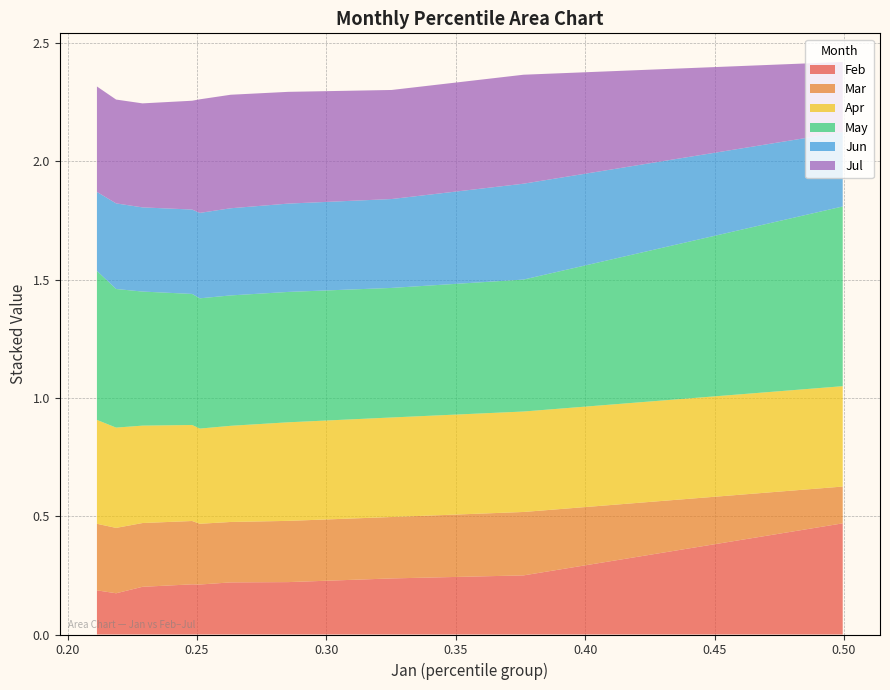

Reading left to right, extract all data points from this chart.

Feb: pct05=0.5	pct15=0.2	pct25=0.2	pct35=0.2	pct45=0.2	pct55=0.2	pct65=0.2	pct75=0.2	pct85=0.2	pct95=0.2
Mar: pct05=0.2	pct15=0.3	pct25=0.3	pct35=0.3	pct45=0.3	pct55=0.3	pct65=0.3	pct75=0.3	pct85=0.3	pct95=0.3
Apr: pct05=0.4	pct15=0.4	pct25=0.4	pct35=0.4	pct45=0.4	pct55=0.4	pct65=0.4	pct75=0.4	pct85=0.4	pct95=0.4
May: pct05=0.8	pct15=0.6	pct25=0.5	pct35=0.6	pct45=0.6	pct55=0.6	pct65=0.6	pct75=0.6	pct85=0.6	pct95=0.6
Jun: pct05=0.3	pct15=0.4	pct25=0.4	pct35=0.4	pct45=0.4	pct55=0.4	pct65=0.4	pct75=0.4	pct85=0.4	pct95=0.3
Jul: pct05=0.3	pct15=0.5	pct25=0.5	pct35=0.5	pct45=0.5	pct55=0.5	pct65=0.5	pct75=0.4	pct85=0.4	pct95=0.4